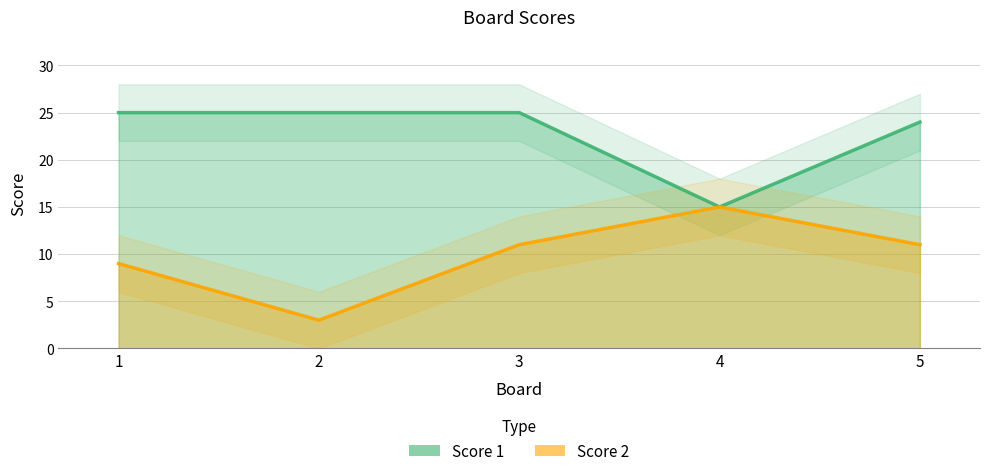

True or false: Score 2 and Score 1 cross at least once.

False